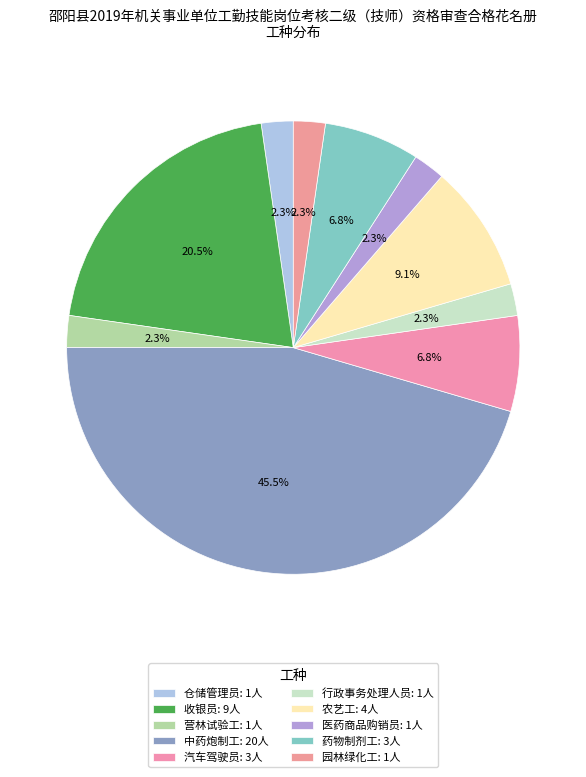

Rank the categories by value from lowest to highest.

仓储管理员, 营林试验工, 行政事务处理人员, 医药商品购销员, 园林绿化工, 汽车驾驶员, 药物制剂工, 农艺工, 收银员, 中药炮制工